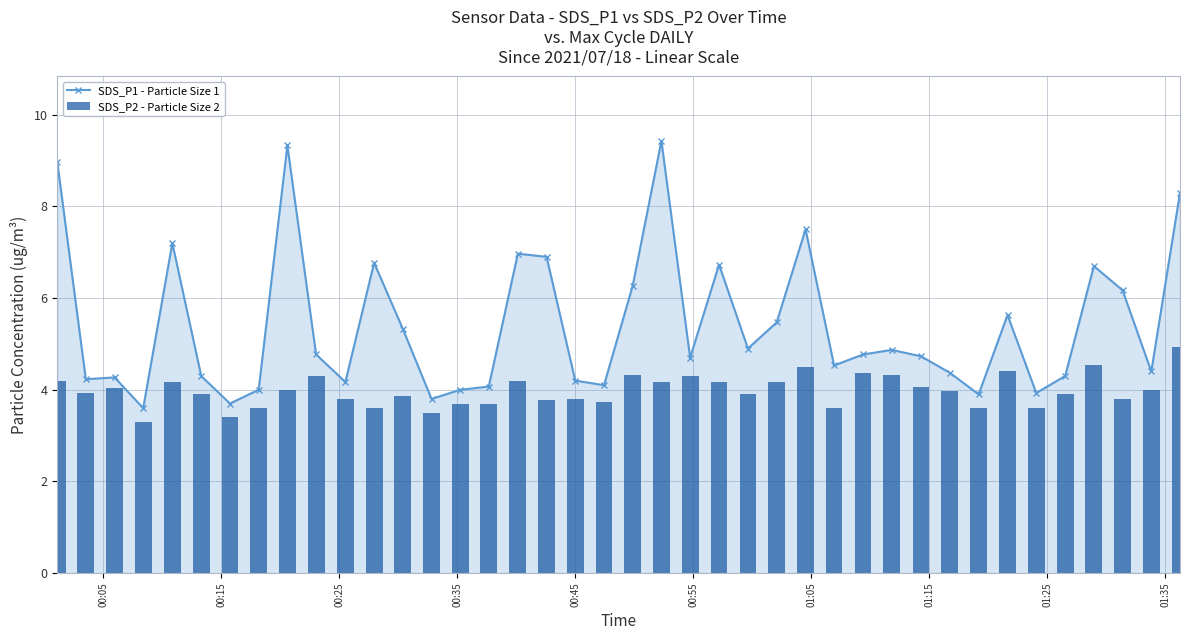

What are all the series names shown in the legend?

SDS_P1 - Particle Size 1, SDS_P2 - Particle Size 2